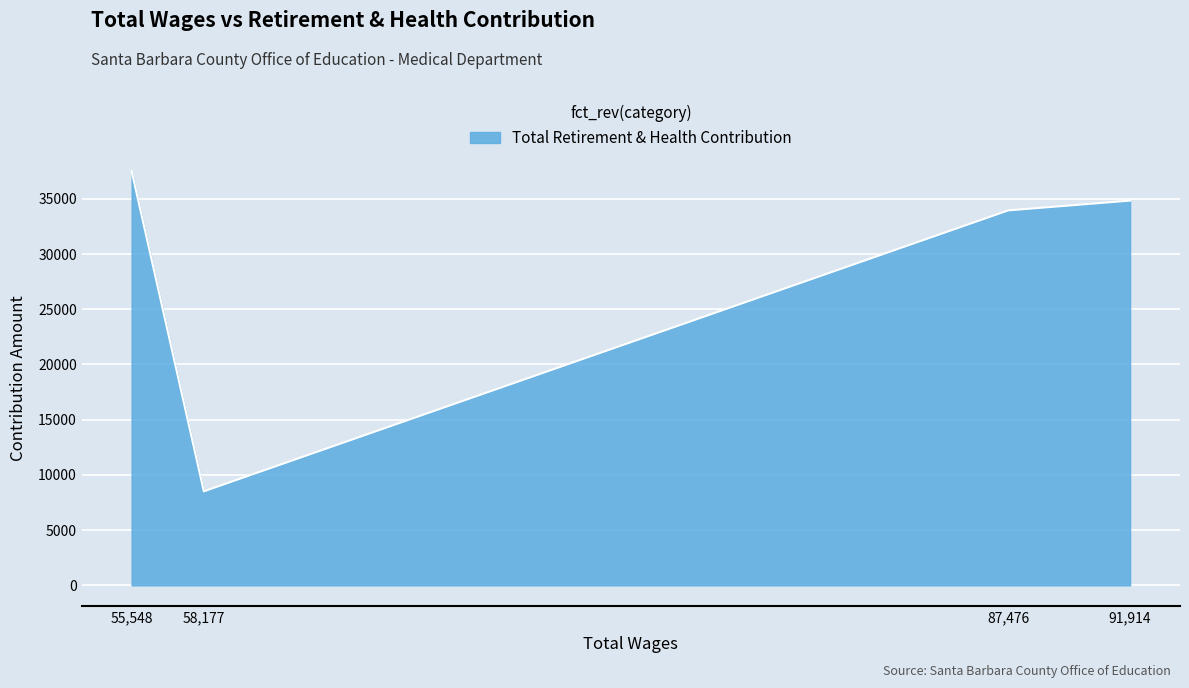

What is the average value?

28702